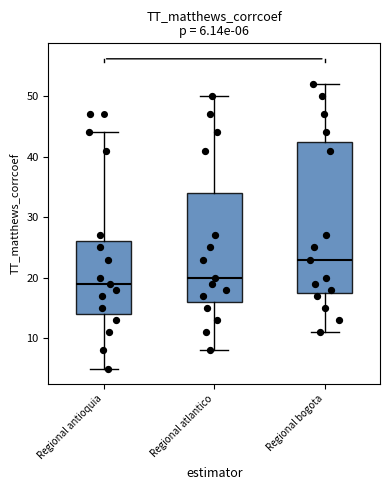

Which box is the tallest, from its lower edge to its upper edge?

Regional bogota